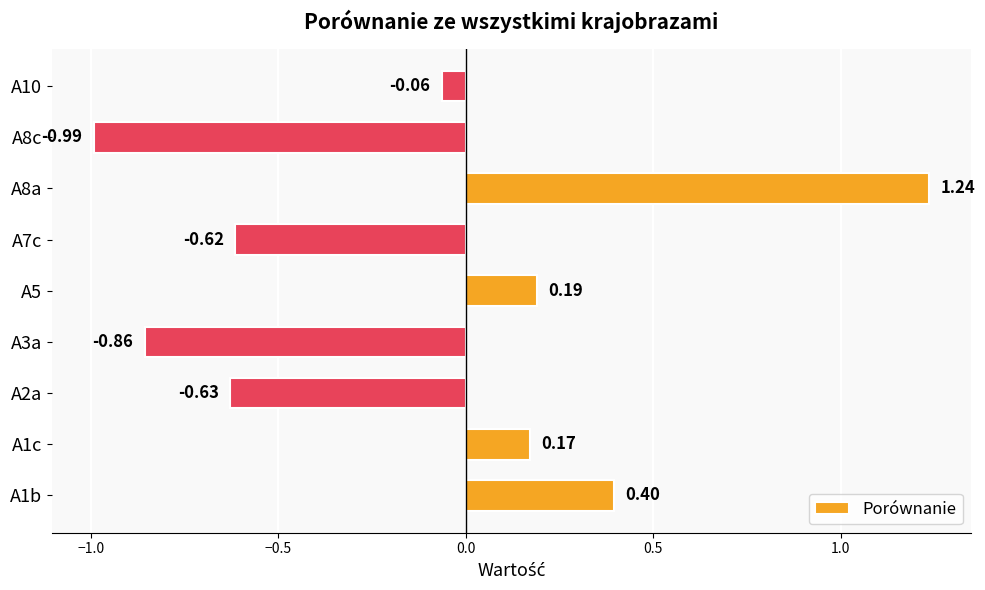

Rank the categories by value from highest to lowest.

A8a, A1b, A5, A1c, A10, A7c, A2a, A3a, A8c